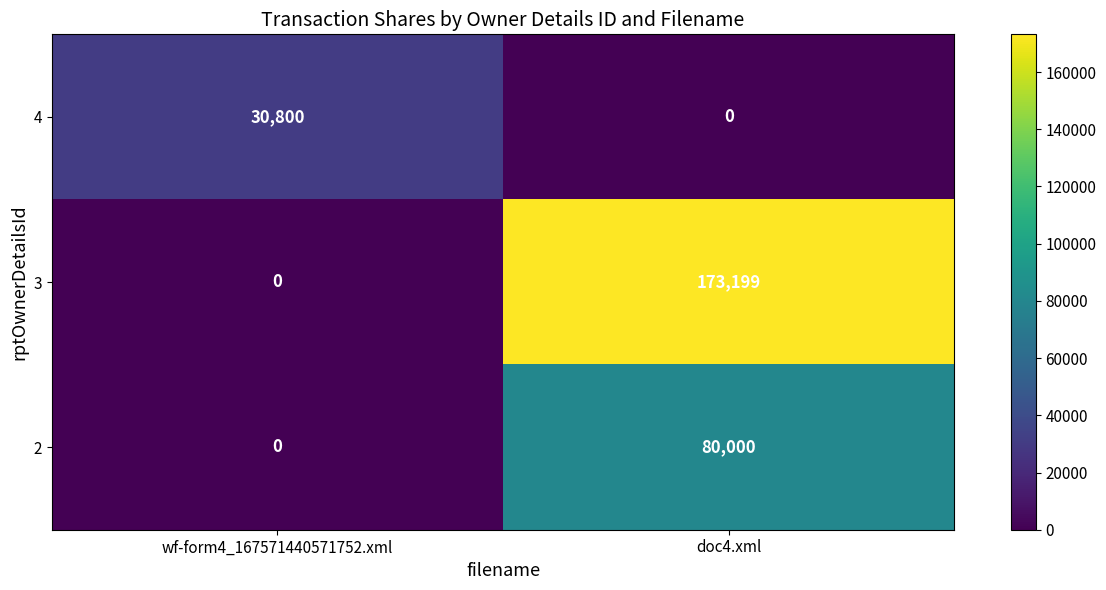

Reading right to left, extract all data points from this chart.

4: doc4.xml=0	wf-form4_167571440571752.xml=30800
3: doc4.xml=173199	wf-form4_167571440571752.xml=0
2: doc4.xml=80000	wf-form4_167571440571752.xml=0